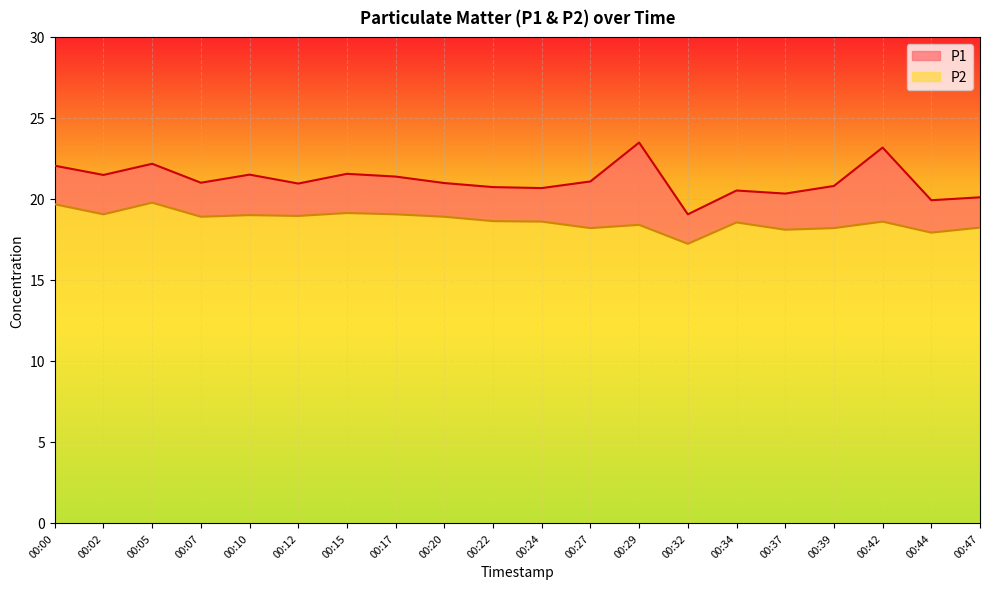

At which category is the sum across all series the highest?

00:05